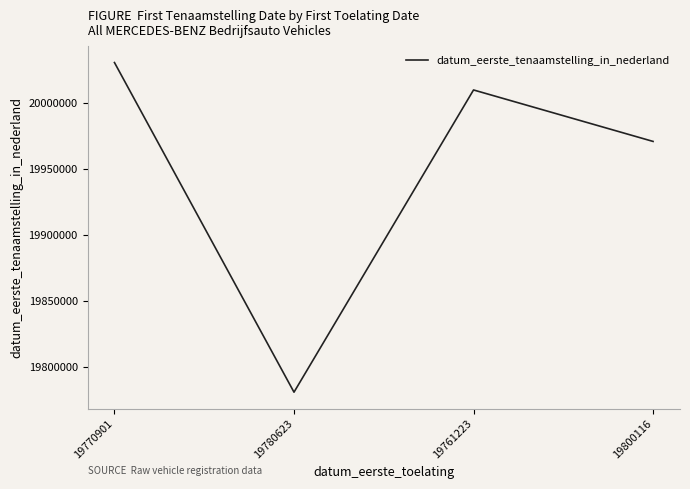

Rank the categories by value from highest to lowest.

19770901, 19761223, 19800116, 19780623